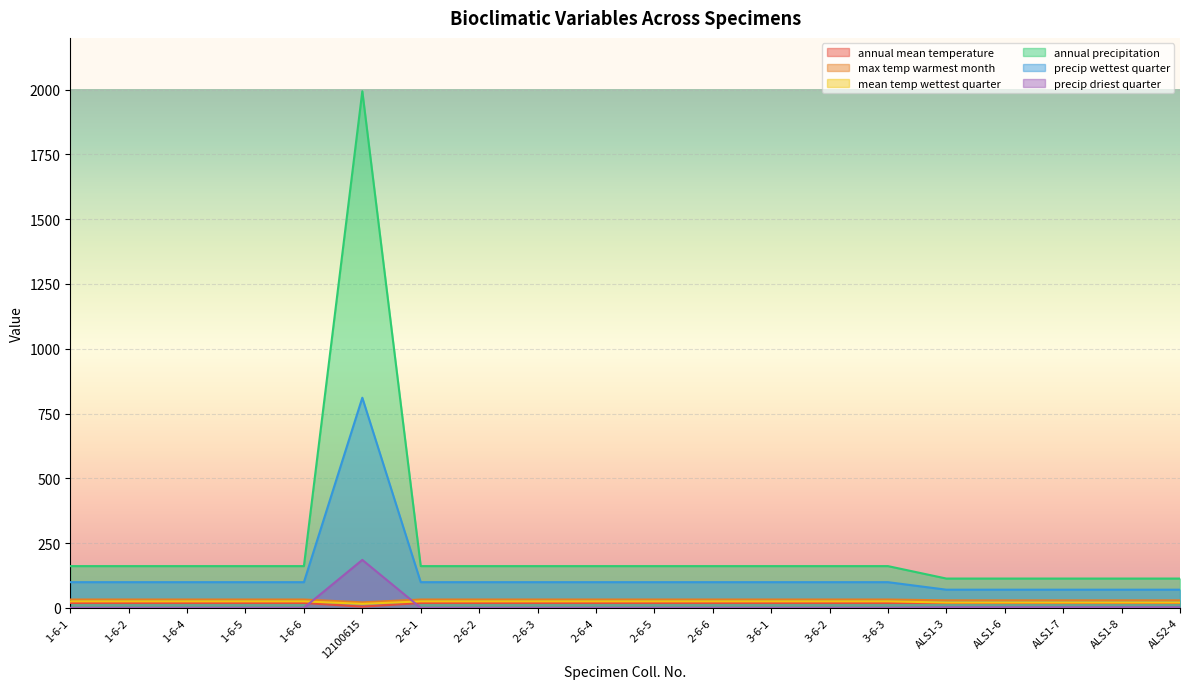

Between 2-6-2 and 3-6-1, which series saw the biggest shift?

annual mean temperature